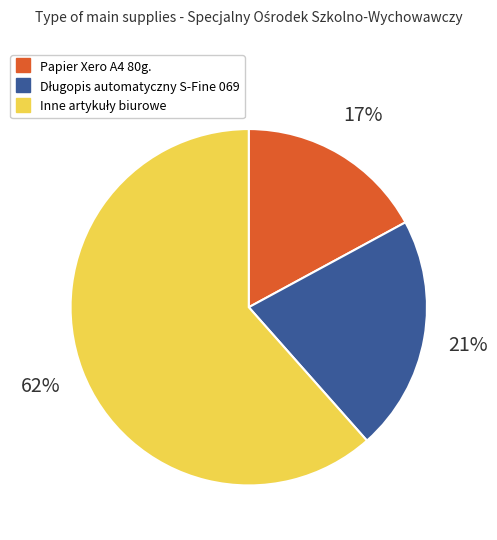

To the nearest percent, what is the average slice percentage?

33%